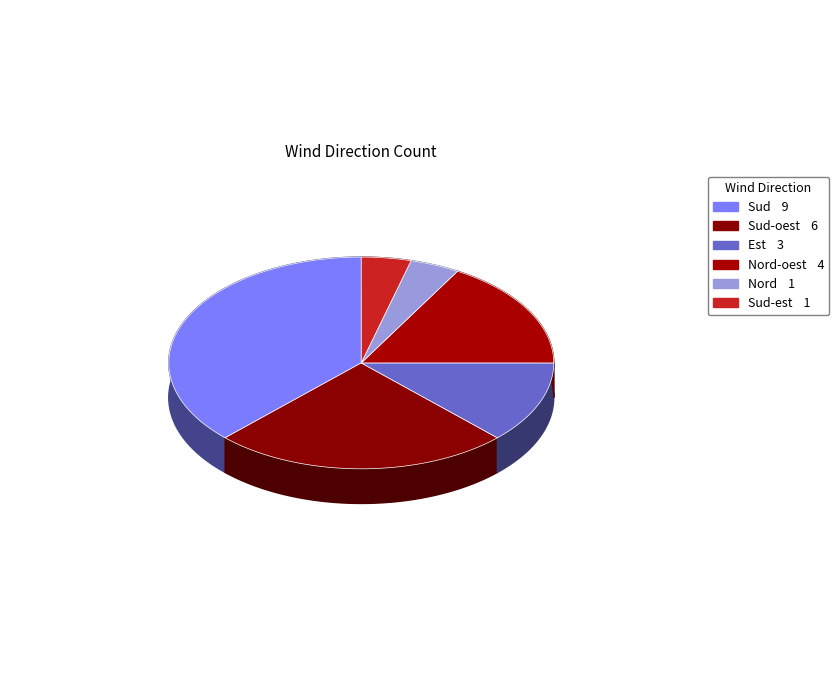

Between Est and Sud-oest, which is larger?

Sud-oest